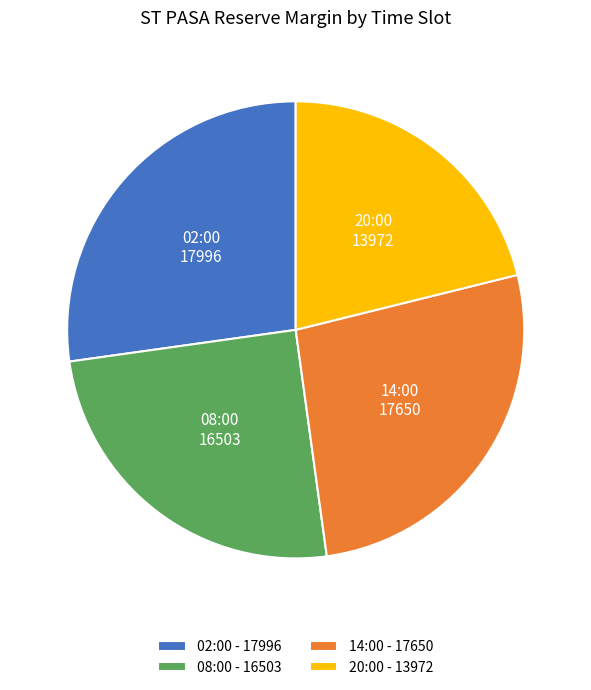

True or false: 08:00 accounts for 40% of the total.

False